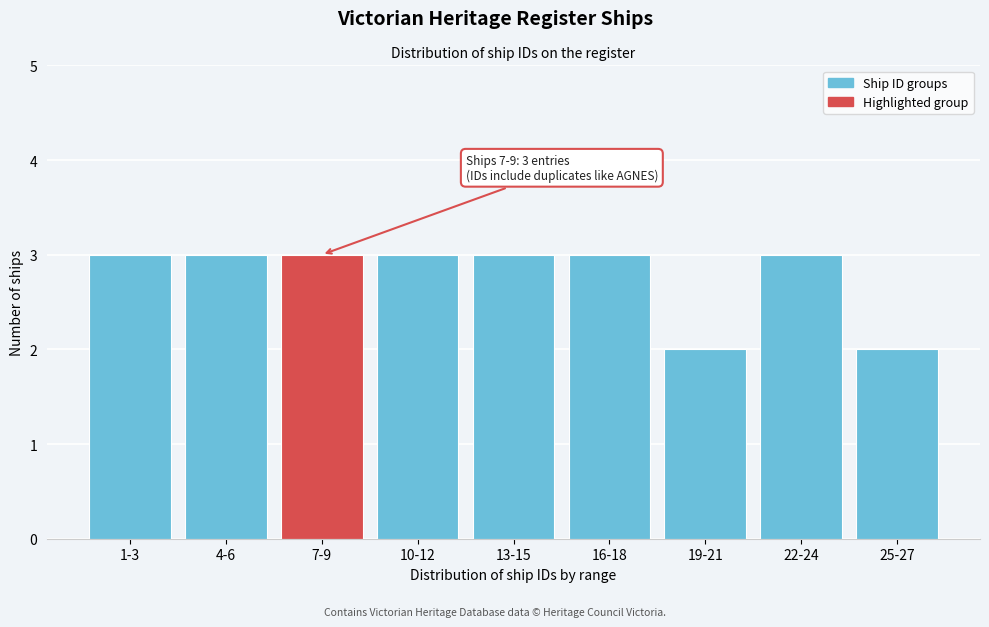

Reading left to right, what are all the values shown in this chart?

1-3=3	4-6=3	7-9=3	10-12=3	13-15=3	16-18=3	19-21=2	22-24=3	25-27=2